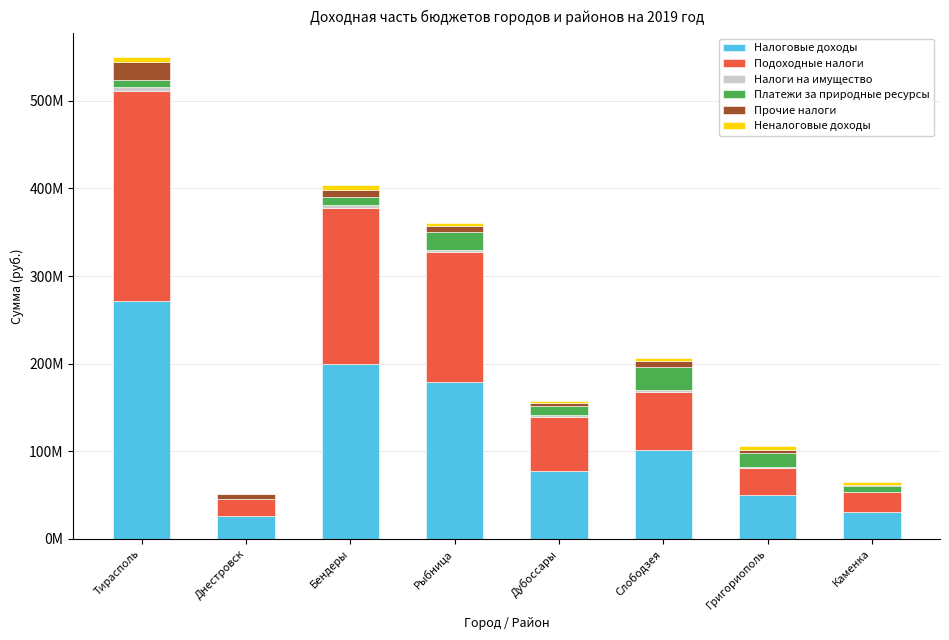

True or false: Налоговые доходы has a value of 31021175 at Каменка.

True